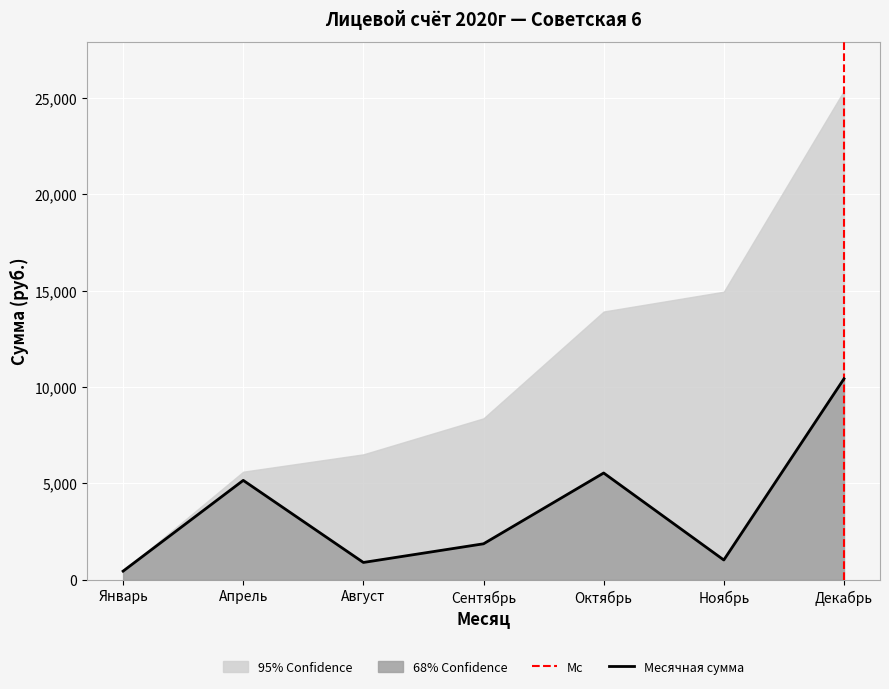

What is the value of the 3rd point from the left?

900.0